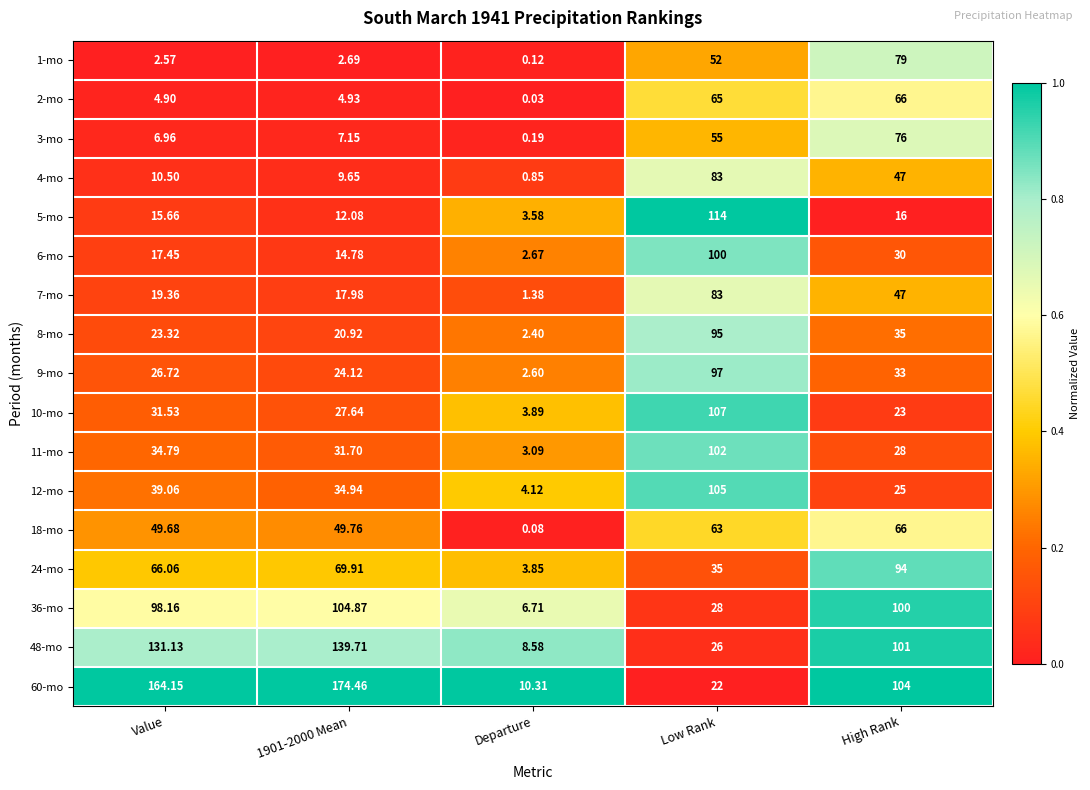

At which label is 60-mo closest to 92?

High Rank